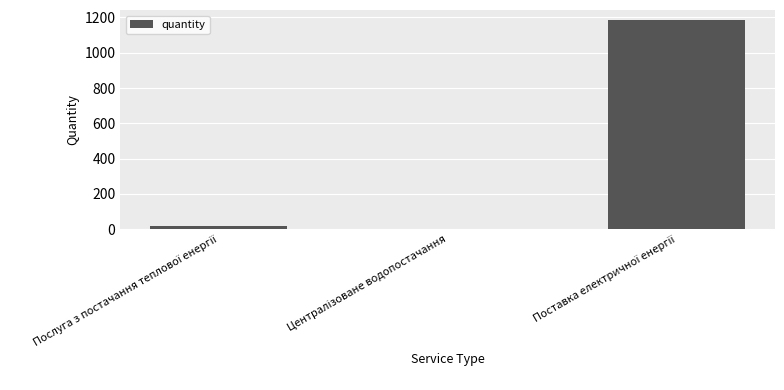

What is the sum of all values?

1204.7